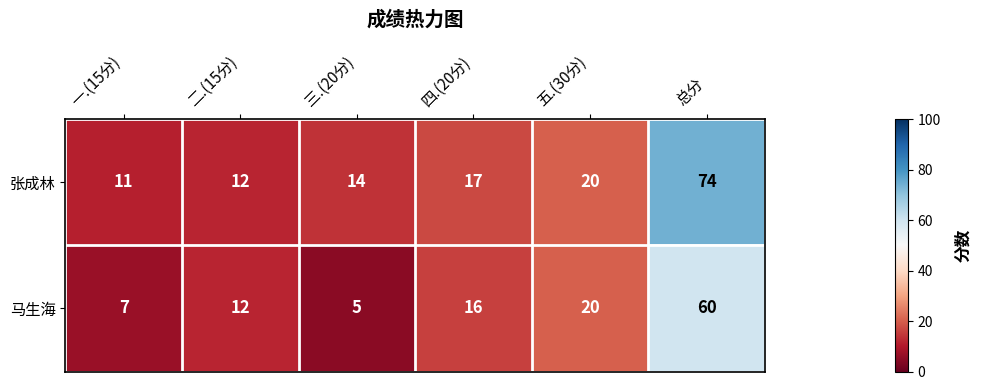

True or false: 马生海 has a value of 16 at 四.(20分).

True